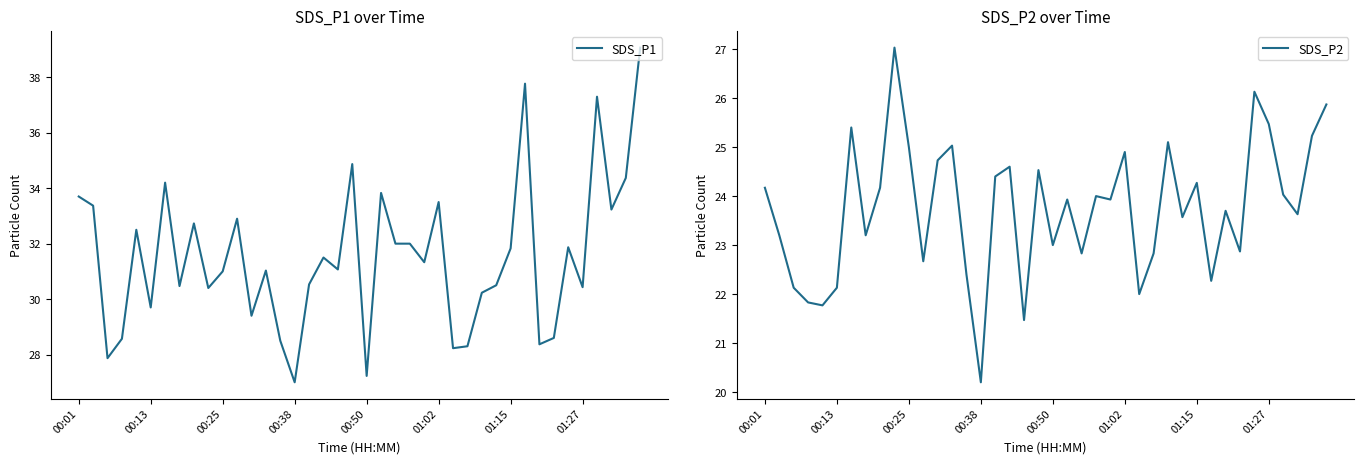

Count the number of data series in this chart.

2